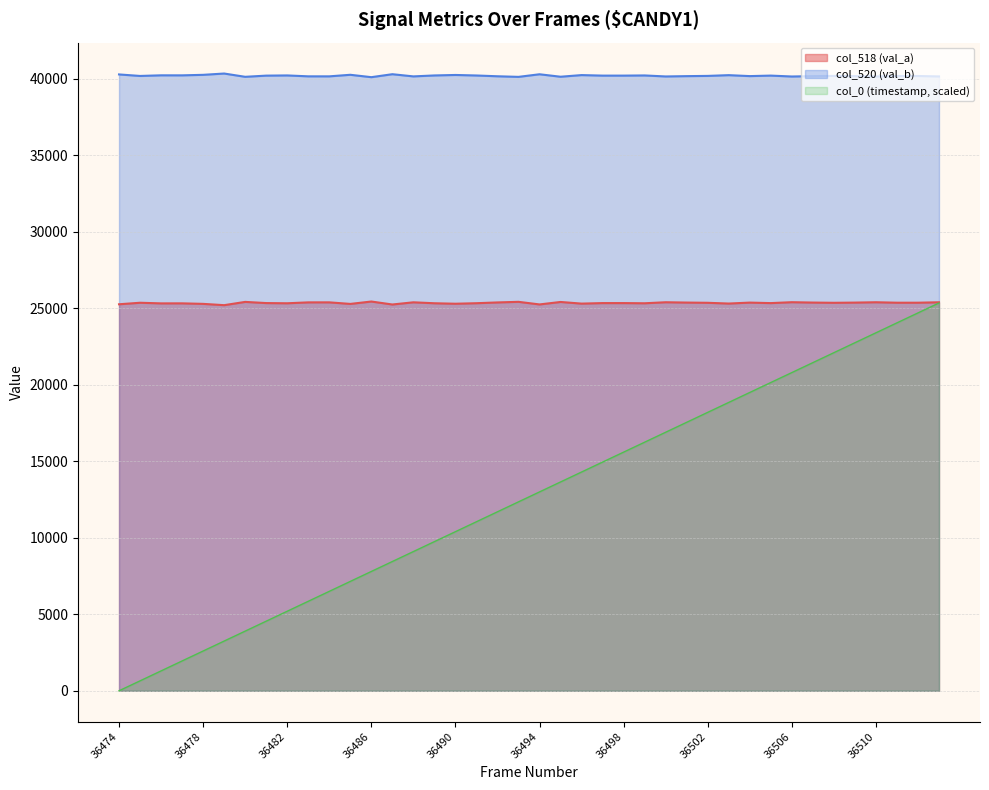

What is the maximum value shown in the chart?

40336.0